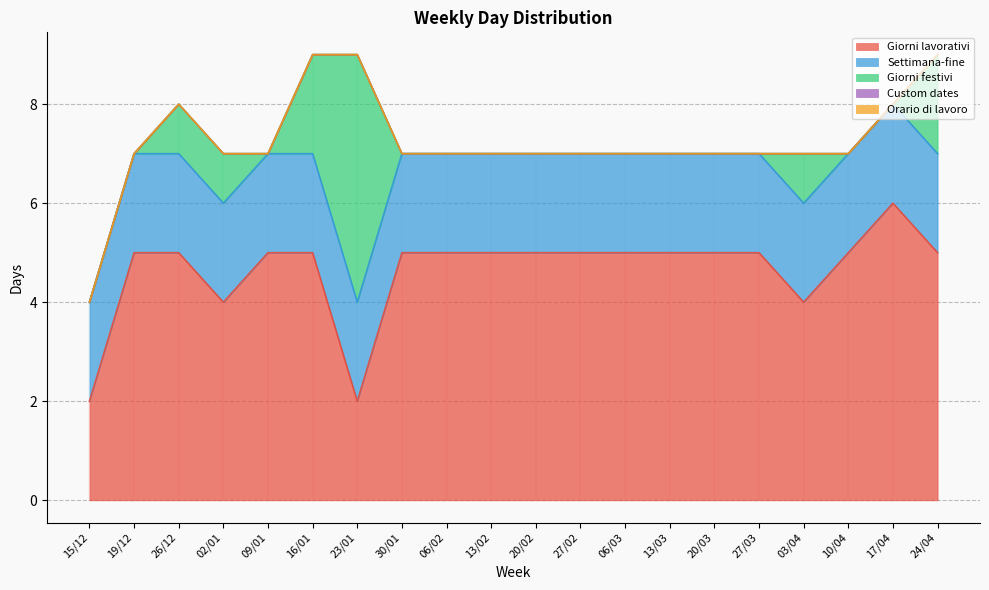

Which series has the largest total across all categories?

Giorni lavorativi